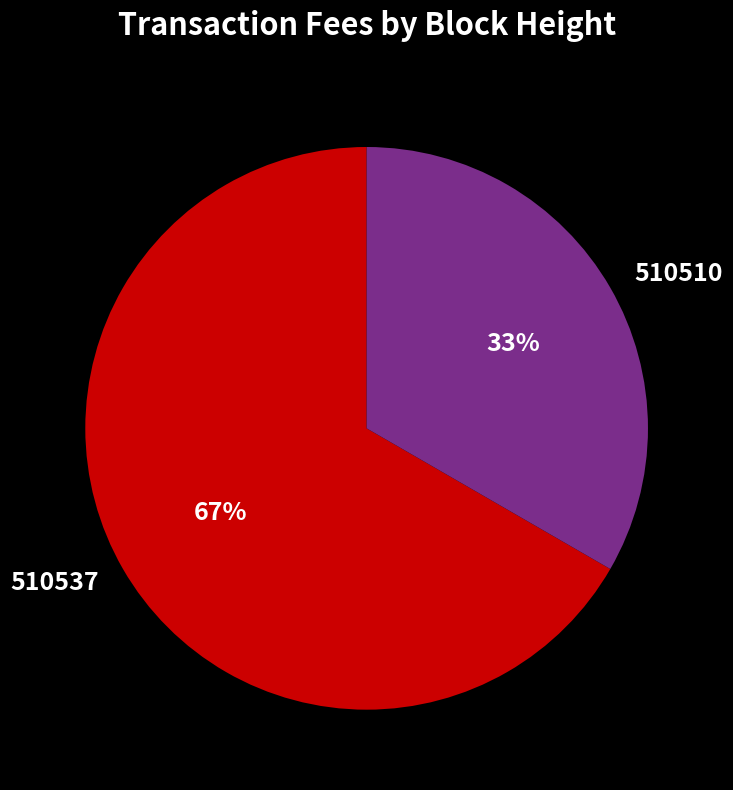

Which category accounts for the majority?

510537